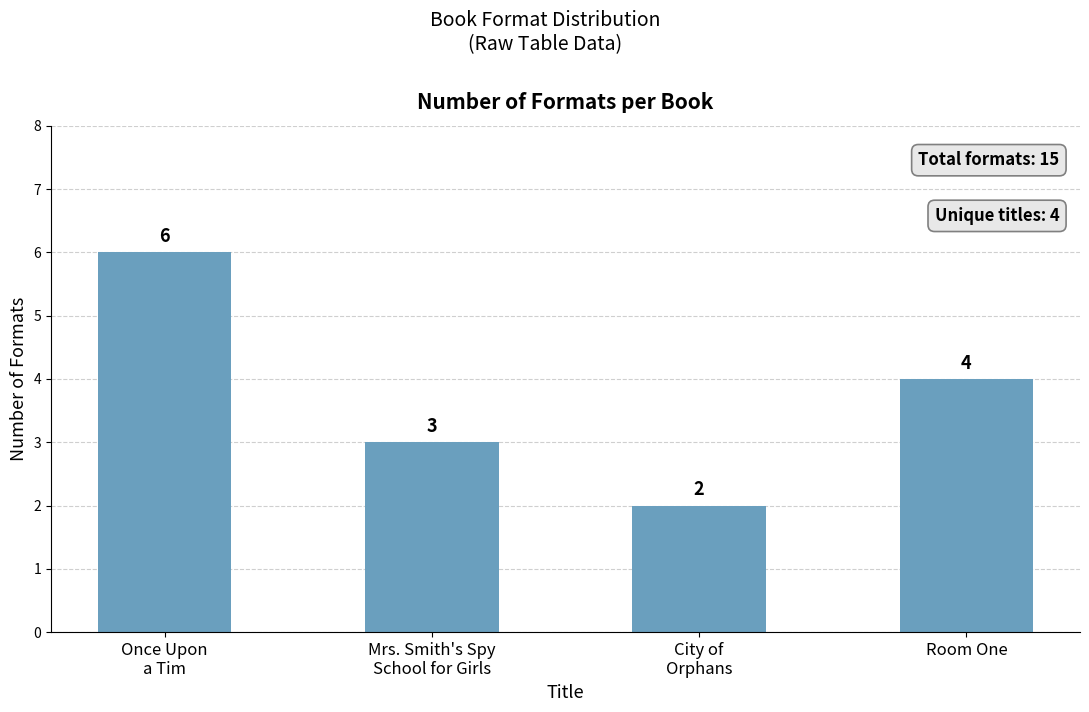

List the labels in order of value, largest first.

Once Upon
a Tim, Room One, Mrs. Smith's Spy
School for Girls, City of
Orphans